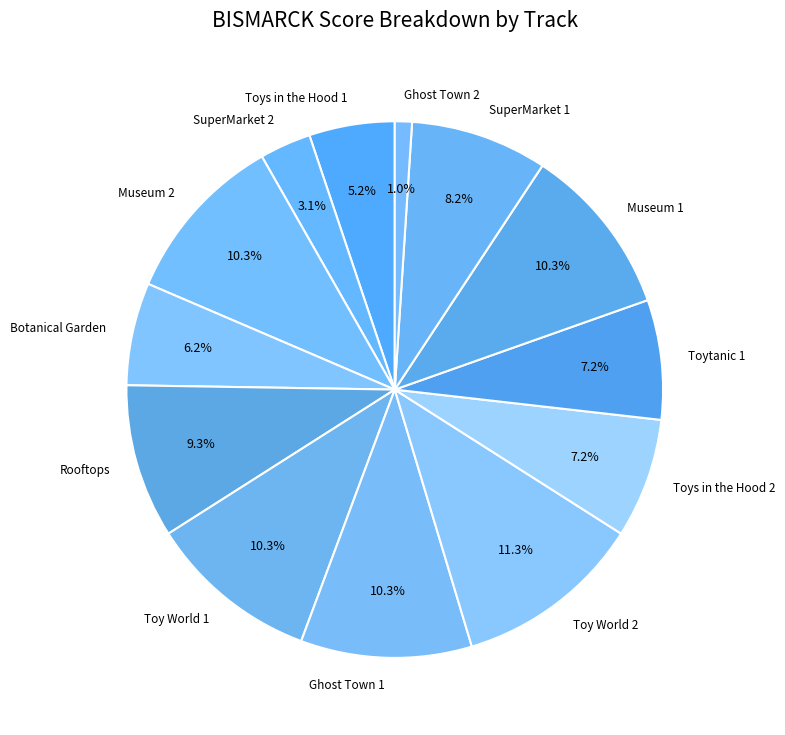

What is the ratio of the value at SuperMarket 1 to the value at Botanical Garden?

1.3